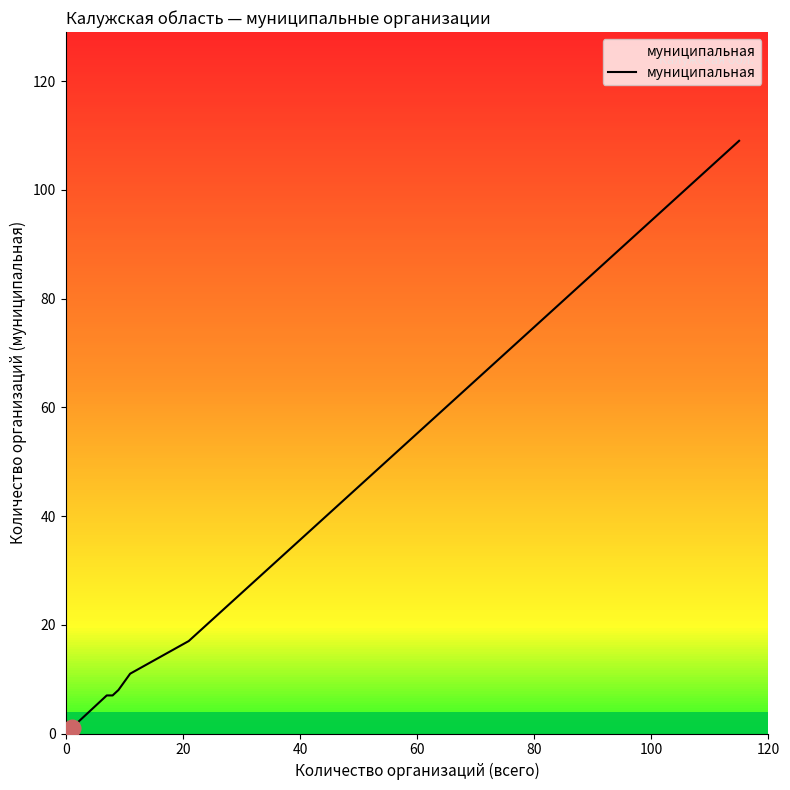

What is the greatest value displayed?

109